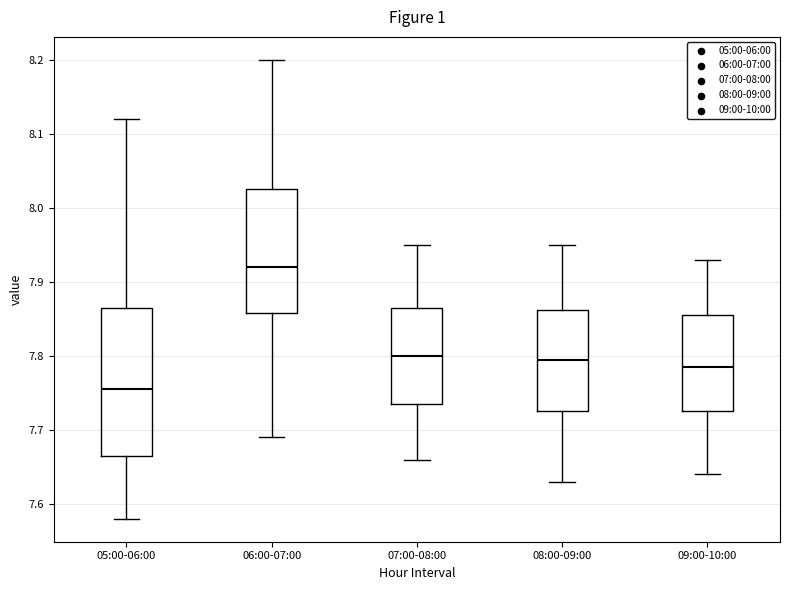

Which box is the tallest, from its lower edge to its upper edge?

05:00-06:00